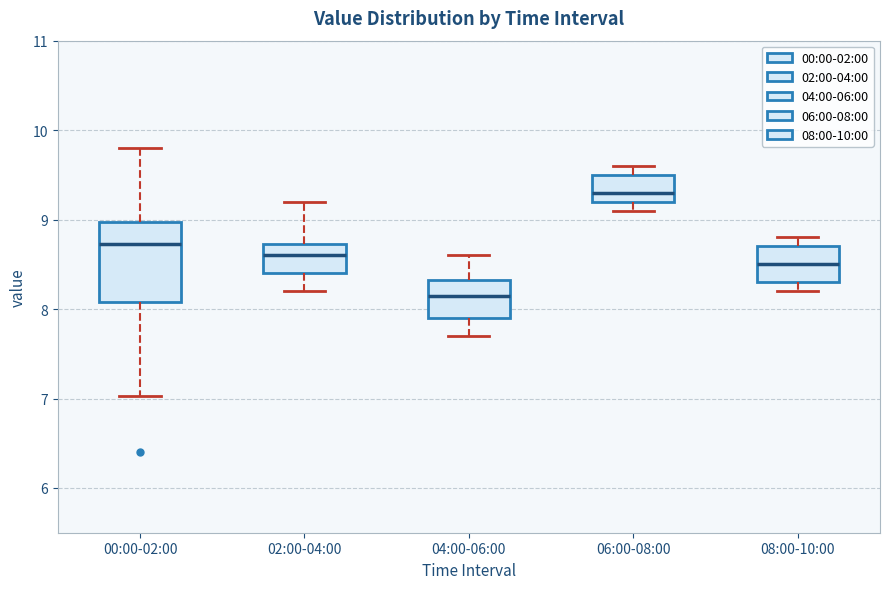

Which box has the highest median line?

06:00-08:00